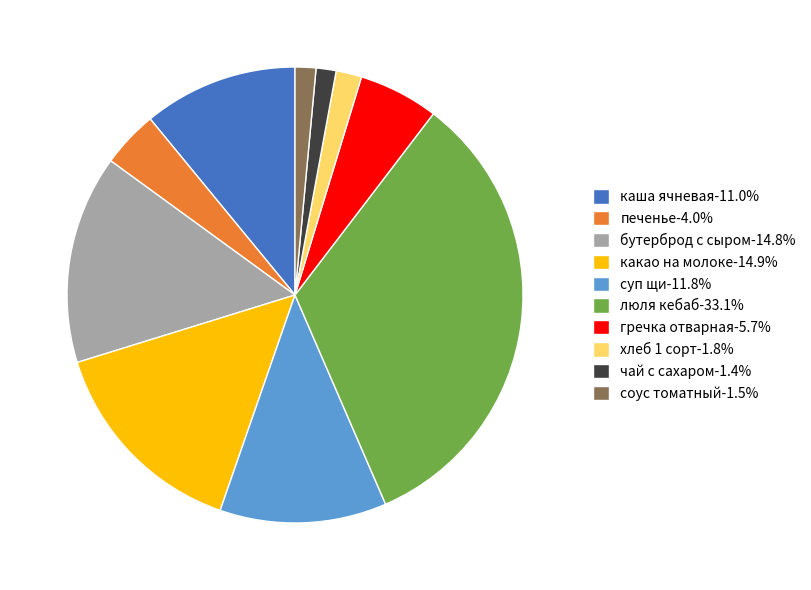

What is the ratio of the value at гречка отварная to the value at суп щи?

0.5